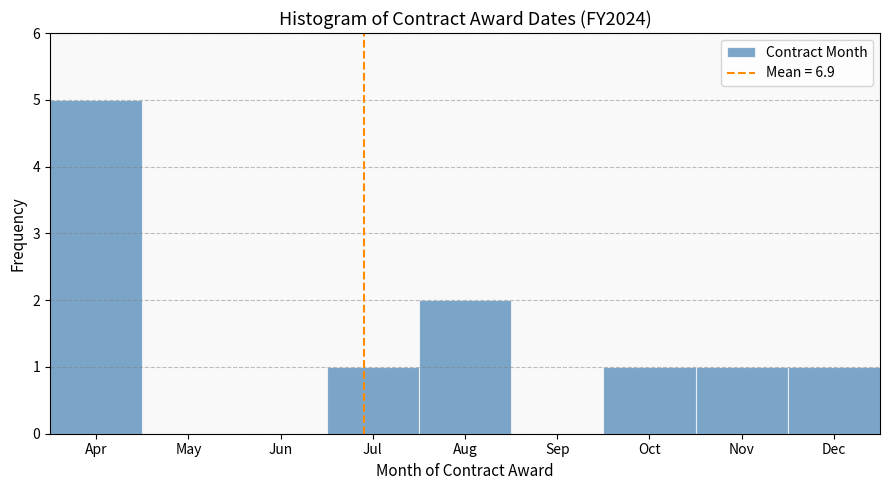

Reading left to right, transcribe all the data shown in this chart.

Apr=5	May=0	Jun=0	Jul=1	Aug=2	Sep=0	Oct=1	Nov=1	Dec=1